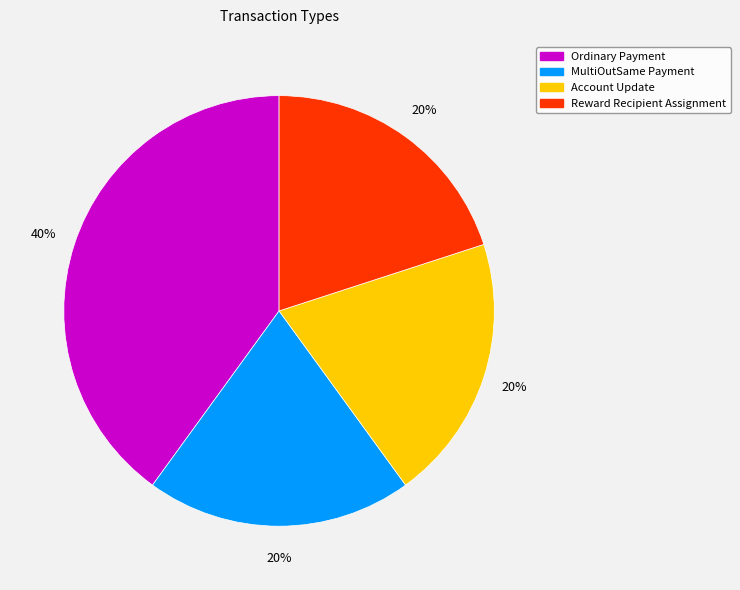

Do Account Update and Reward Recipient Assignment together represent more than half of the pie?

No